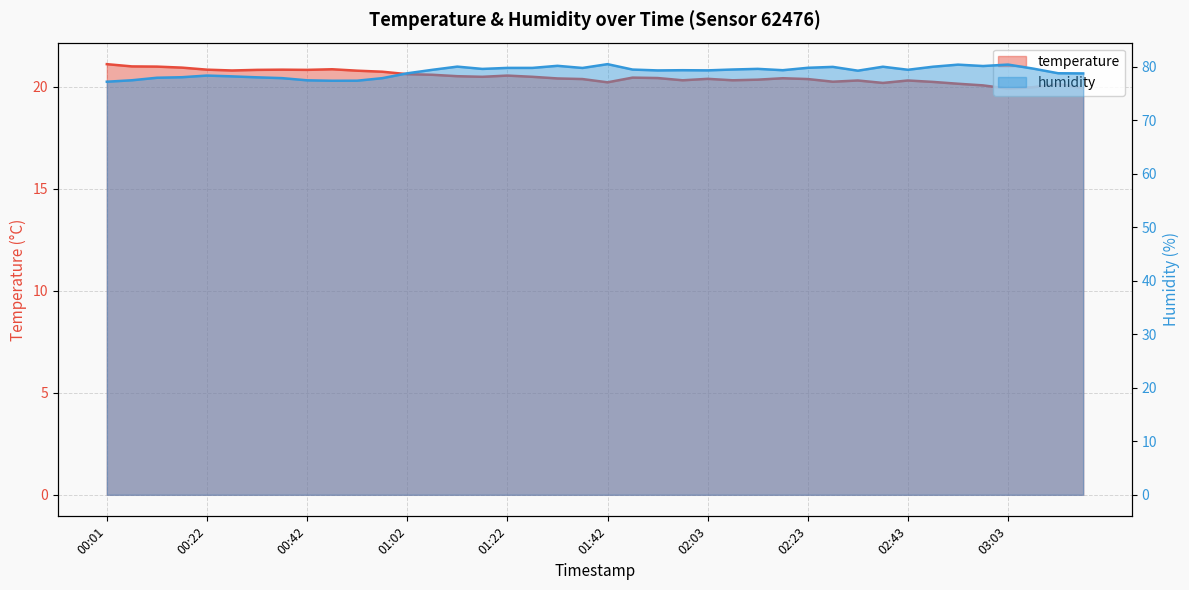

What value does the temperature series have at 01:42?

20.2